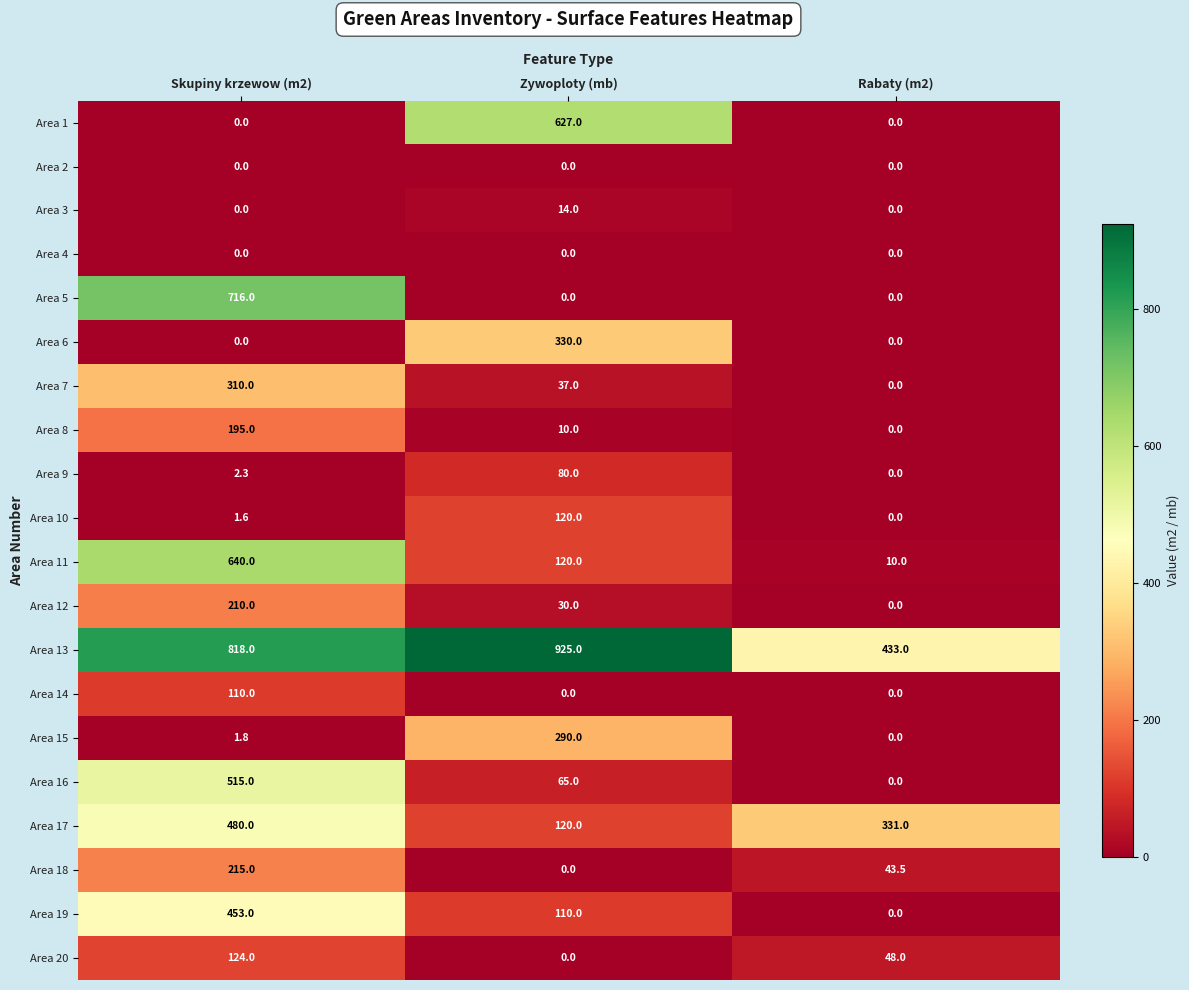

At which label does Area 11 reach its peak?

Skupiny krzewow (m2)